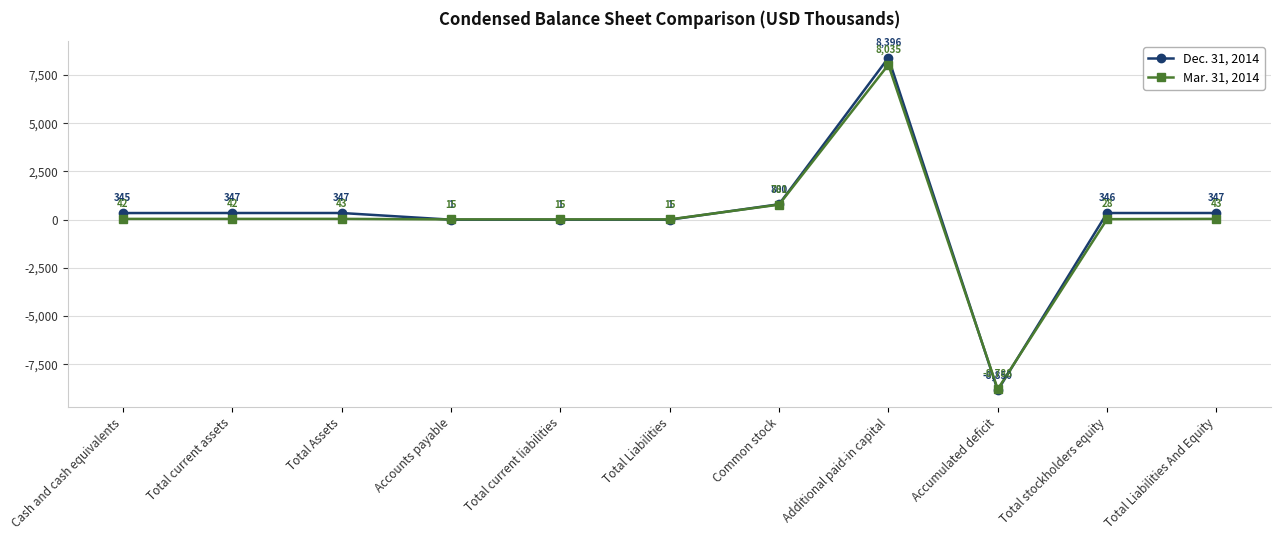

What is the average value of the Mar. 31, 2014 series?

25